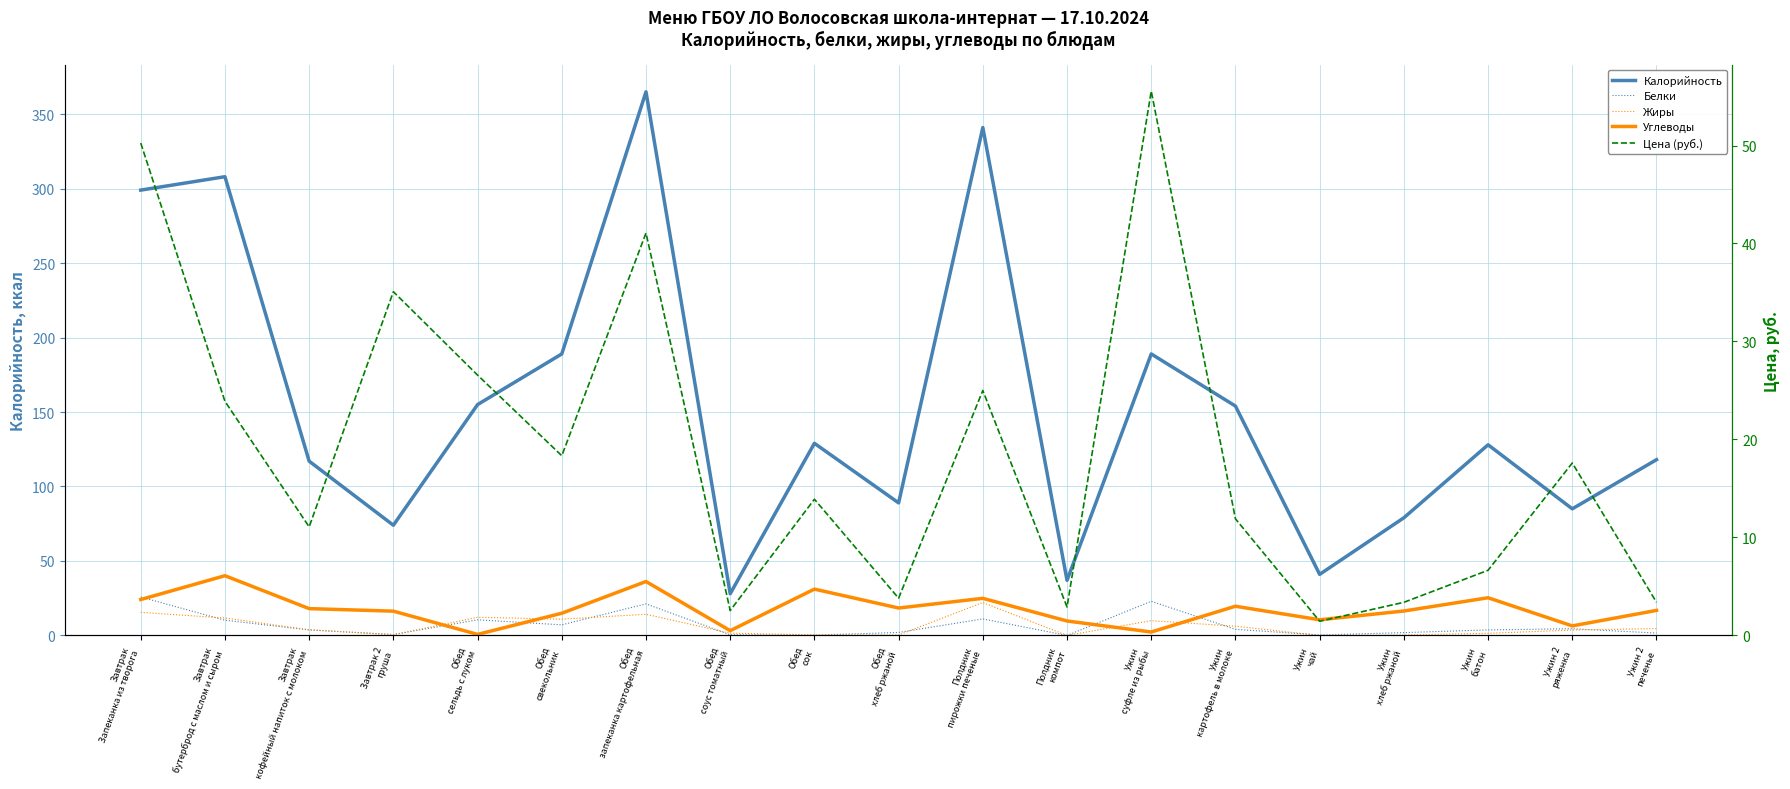

What is the difference between the maximum and minimum values in the Жиры series?

22.1